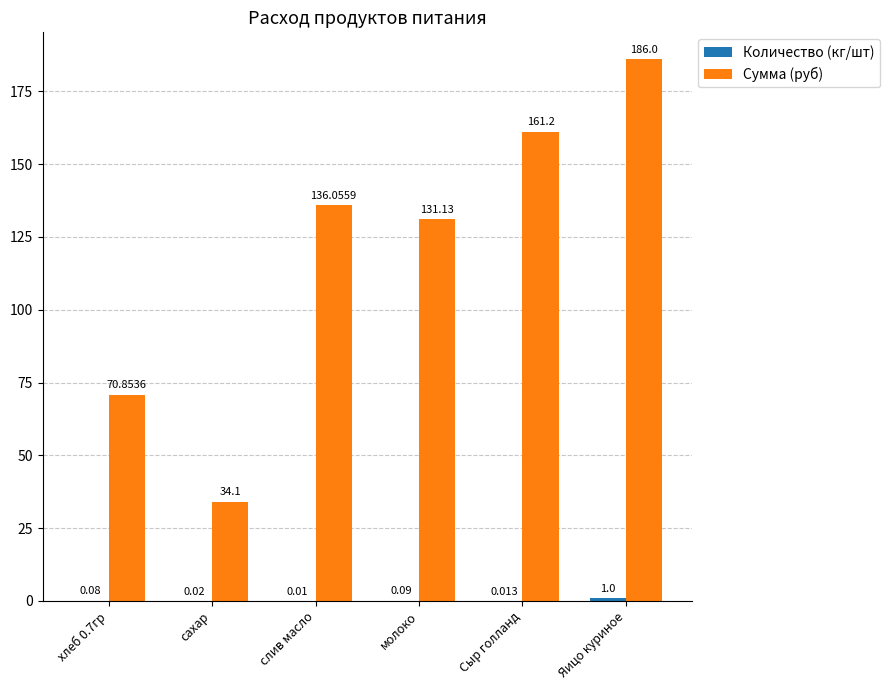

Which series has the largest total across all categories?

Сумма (руб)